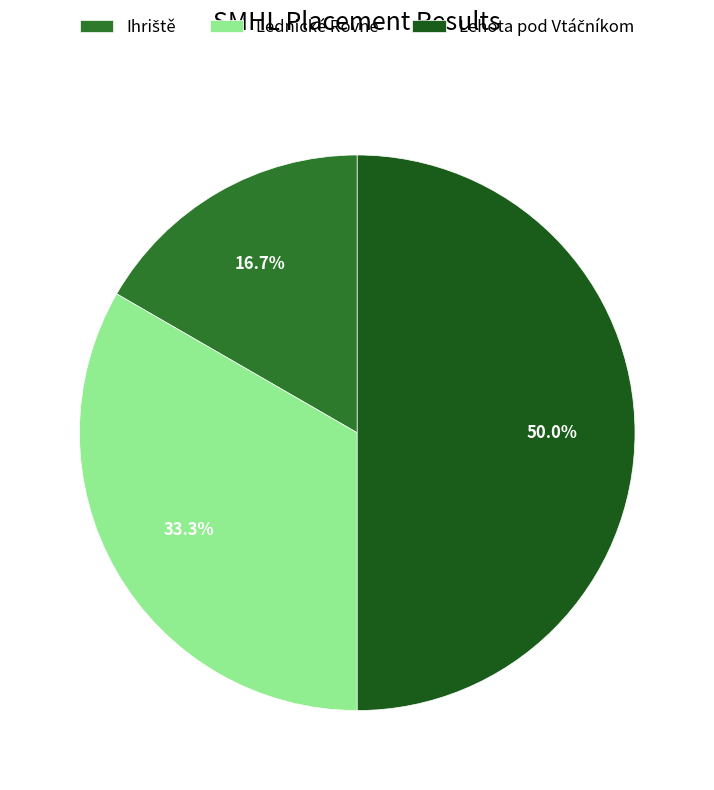

Does Lednické Rovne represent more than half of the total?

No